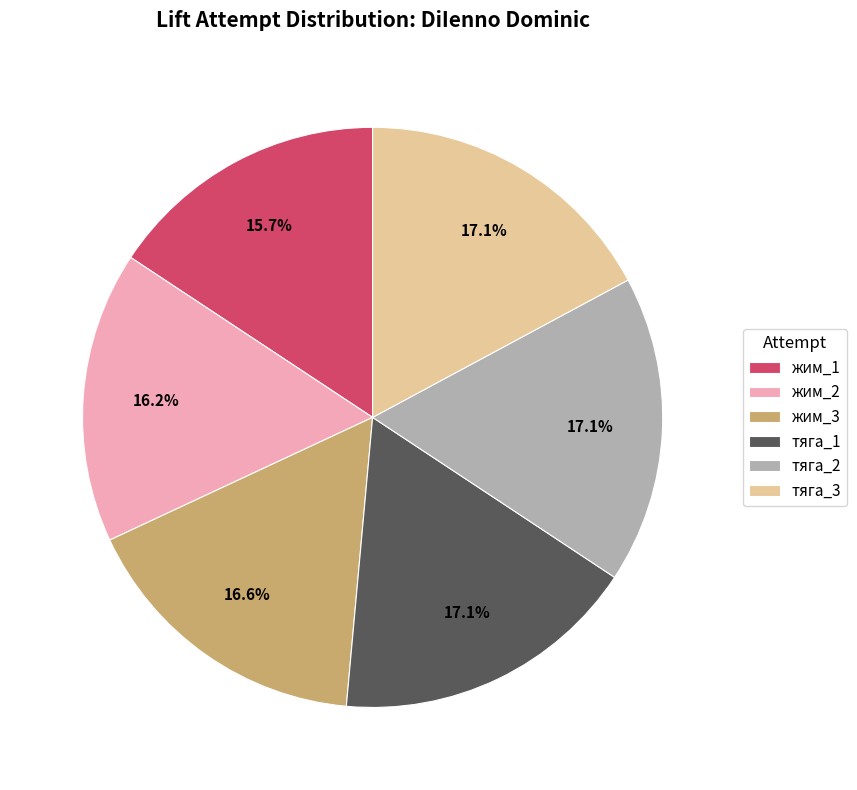

Between жим_3 and жим_1, which is larger?

жим_3